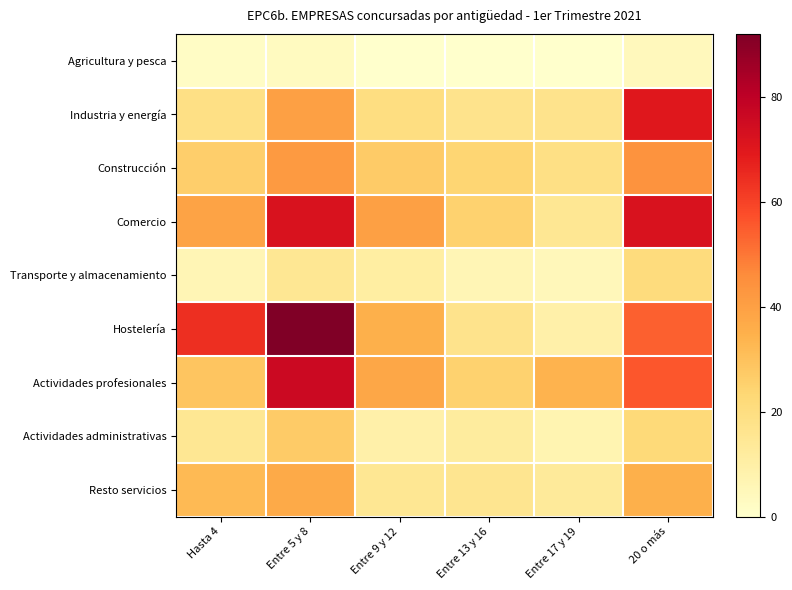

How many series are shown in this chart?

9